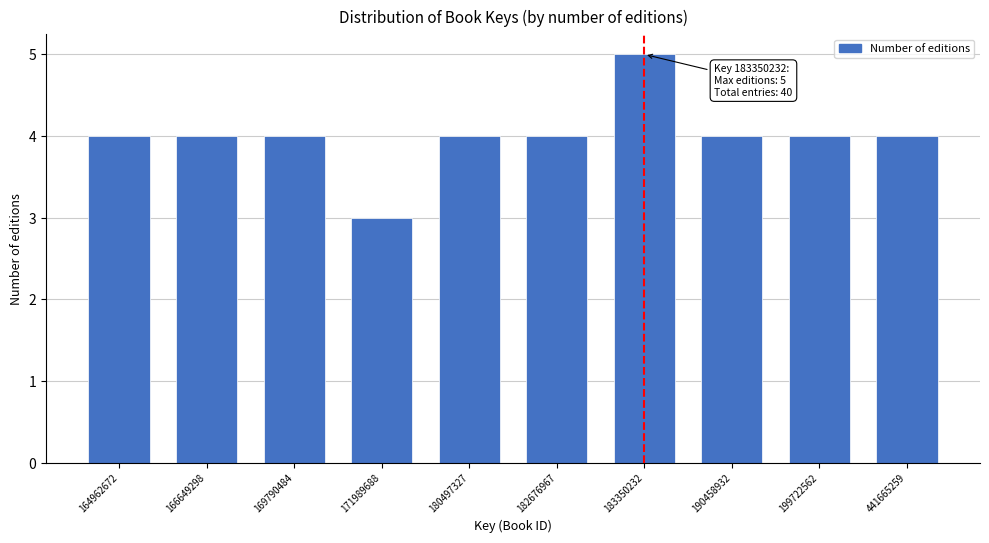

Reading right to left, list all the values displayed in this chart.

4	4	4	5	4	4	3	4	4	4